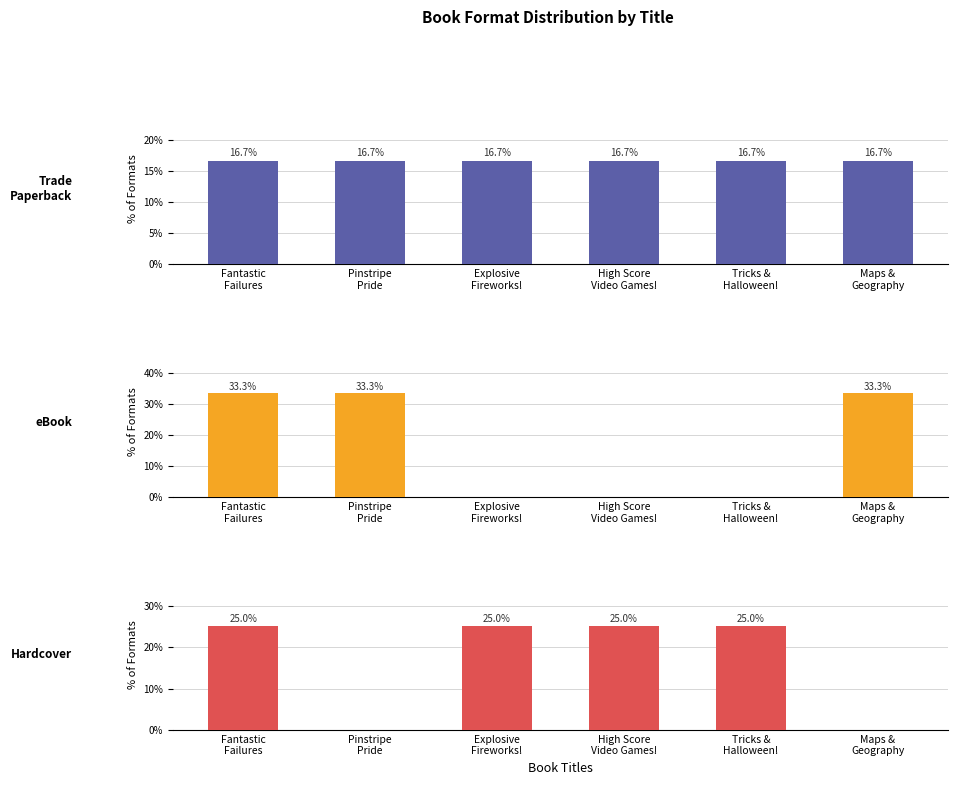

How many values in the Hardcover series are below 25?

2